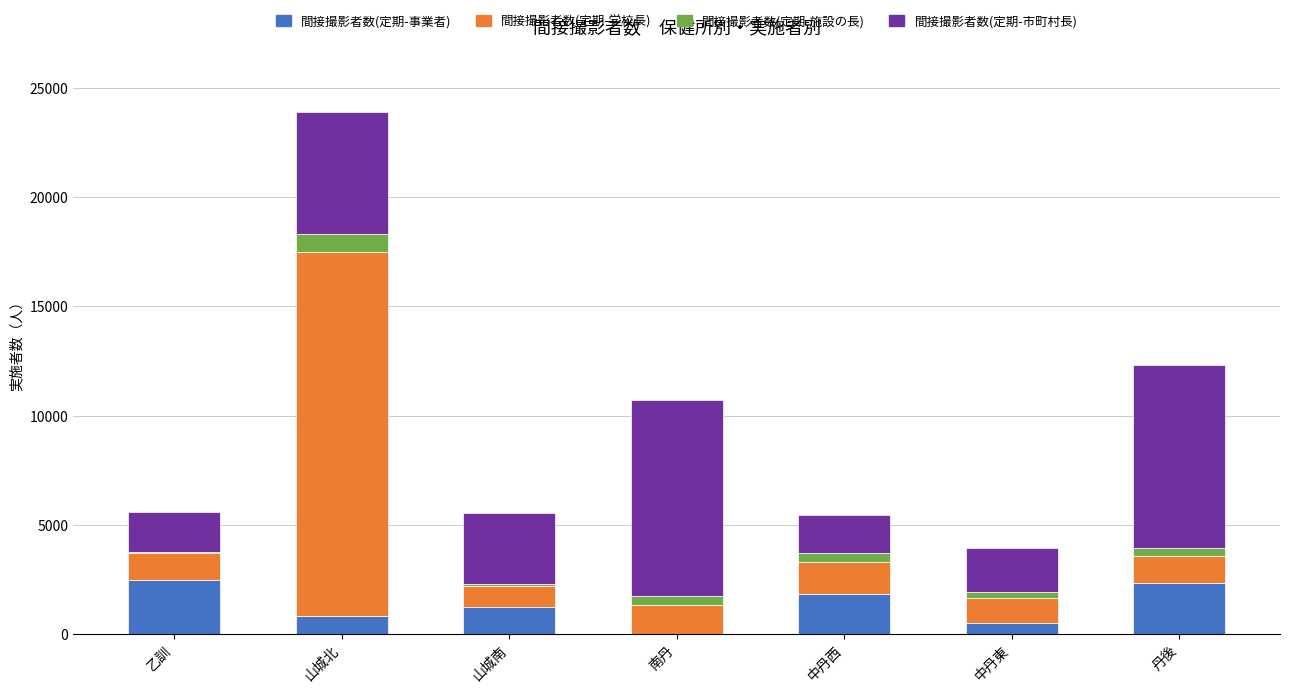

True or false: 間接撮影者数(定期-事業者) has a value of 3203 at 中丹西.

False